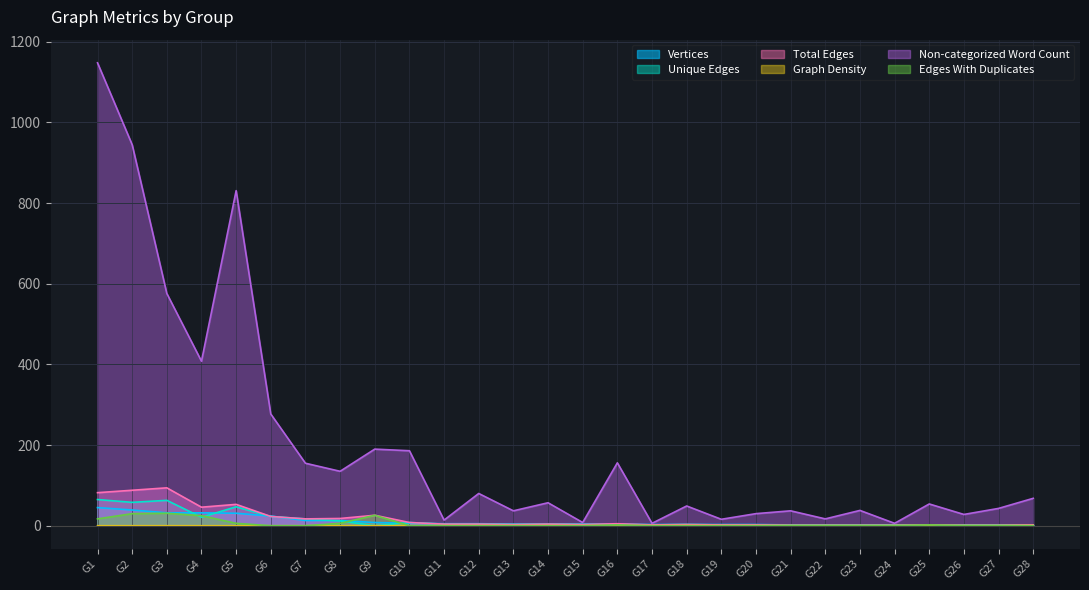

How many lines are shown in the chart?

6